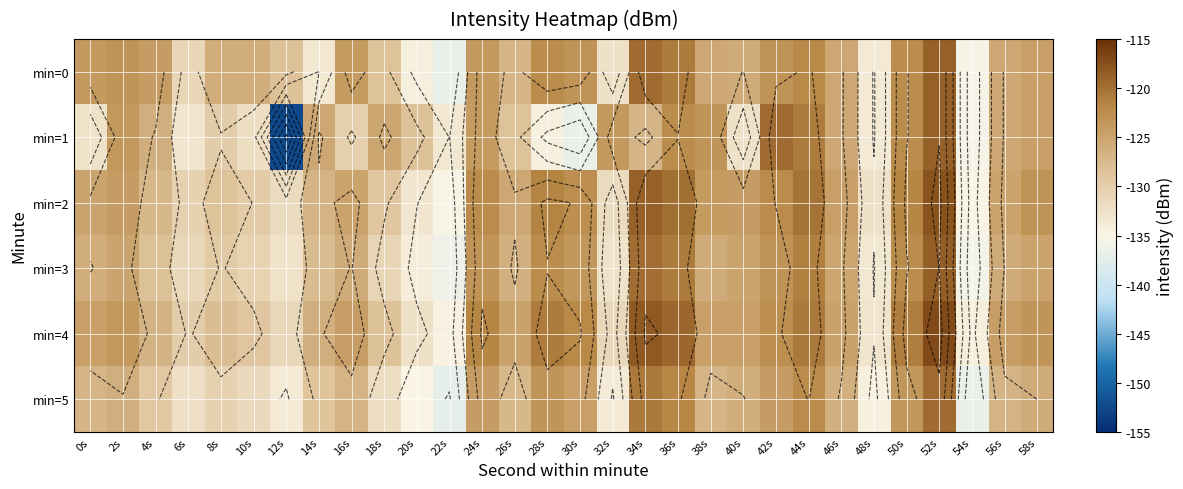

How many distinct data groups are displayed?

6